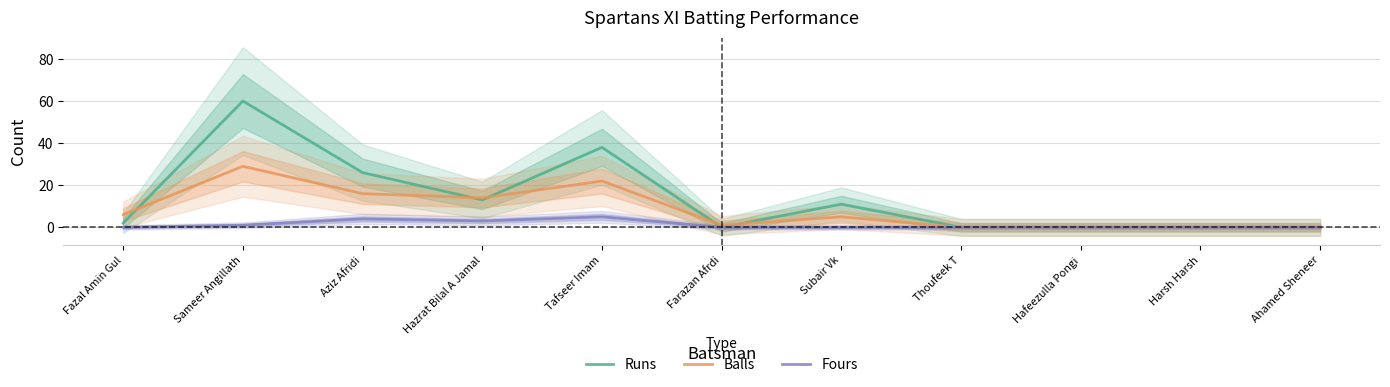

At which label does Fours reach its peak?

Tafseer Imam